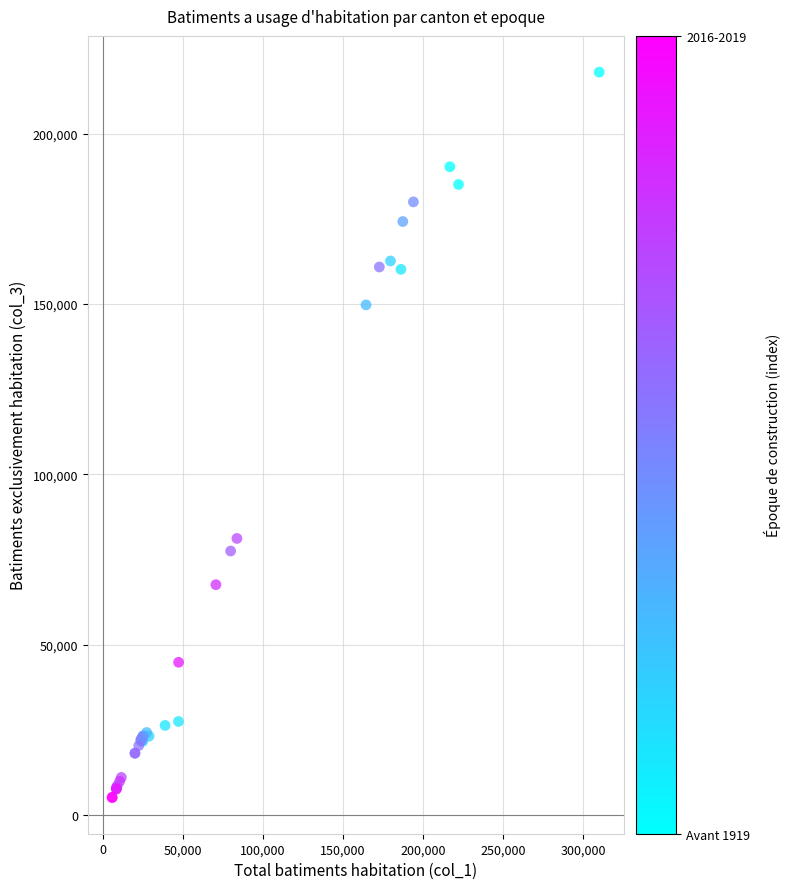

What Y value in the scatter plot is closest to 111582?

81169